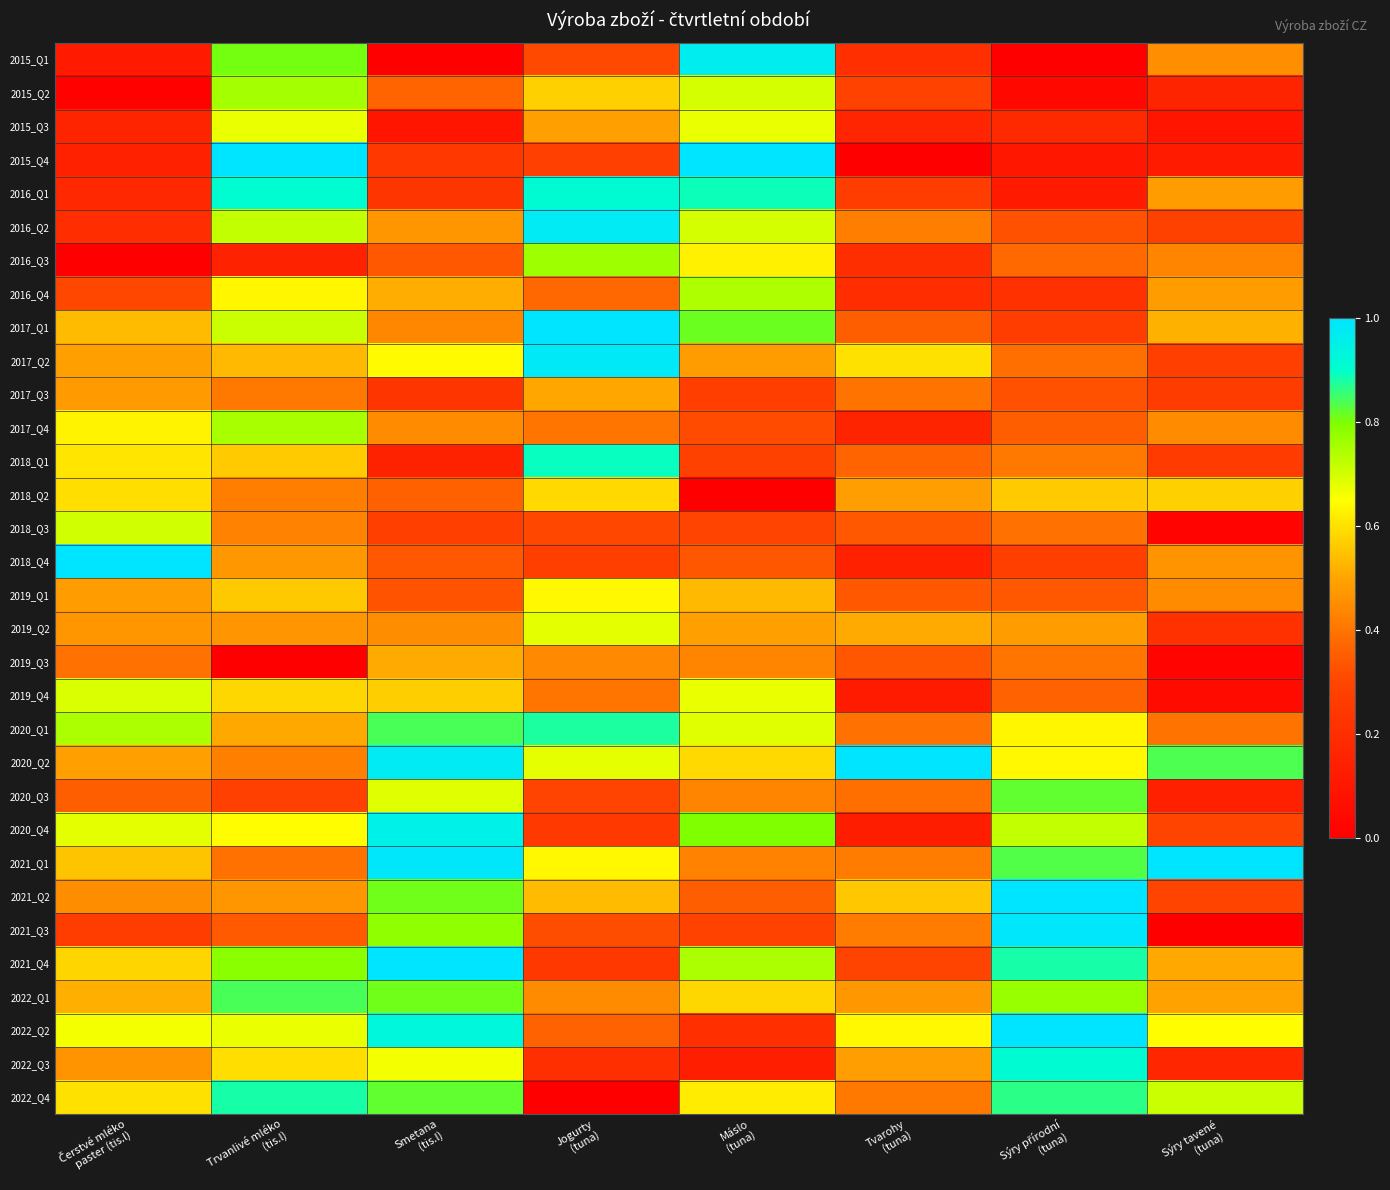

At how many categories does at least one series exceed 0?

8